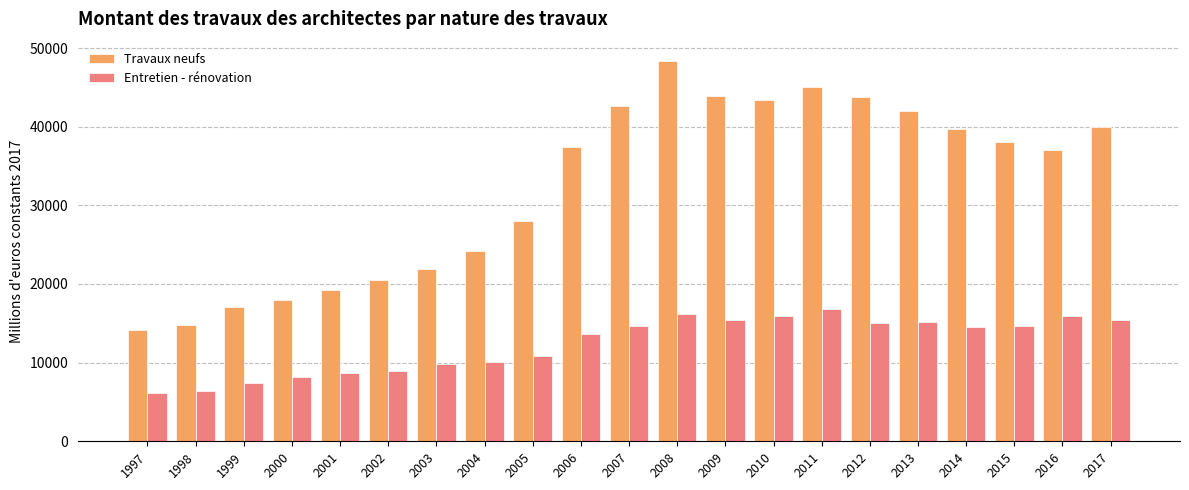

What is the value of the Entretien - rénovation bar at the 1st from the left?

6100